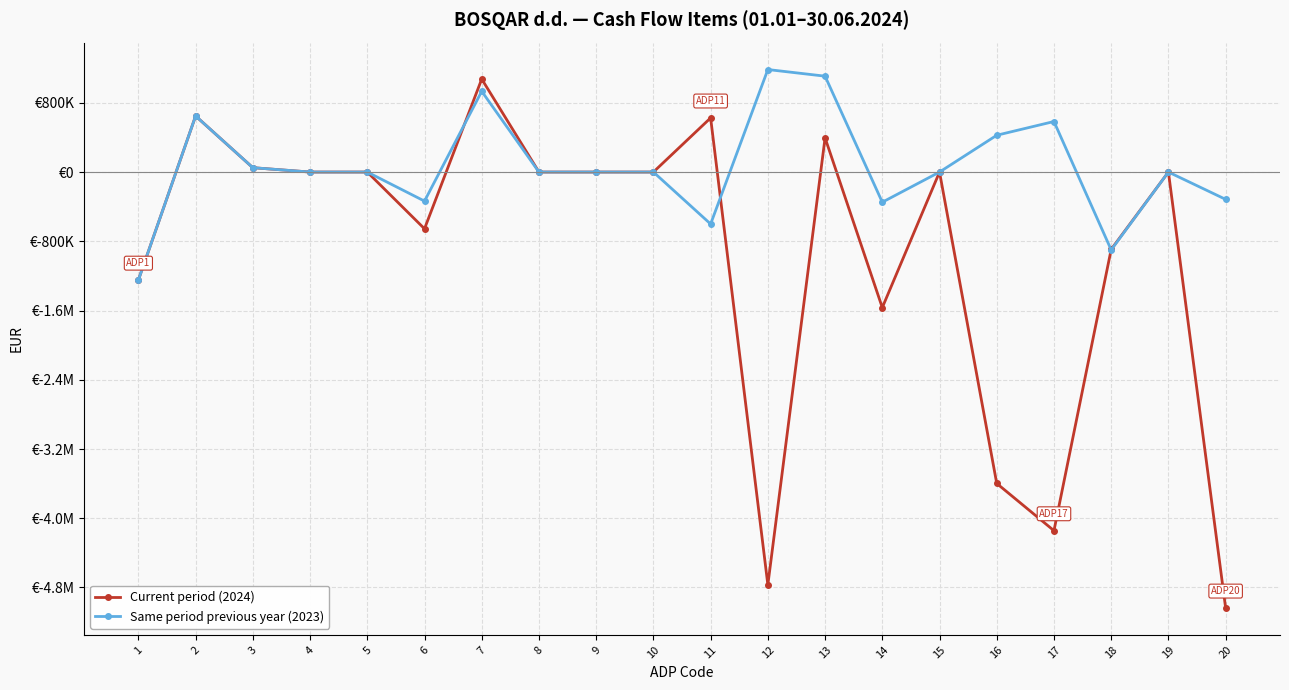

Does the chart have visible grid lines?

Yes